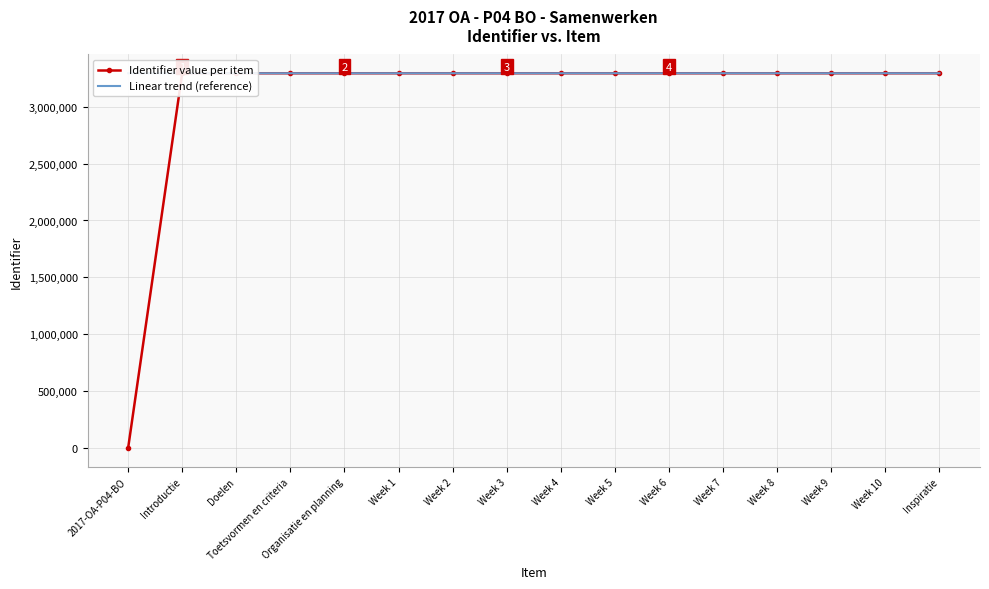

What is the value of the Identifier value per item point at the 15th from the left?

3293038